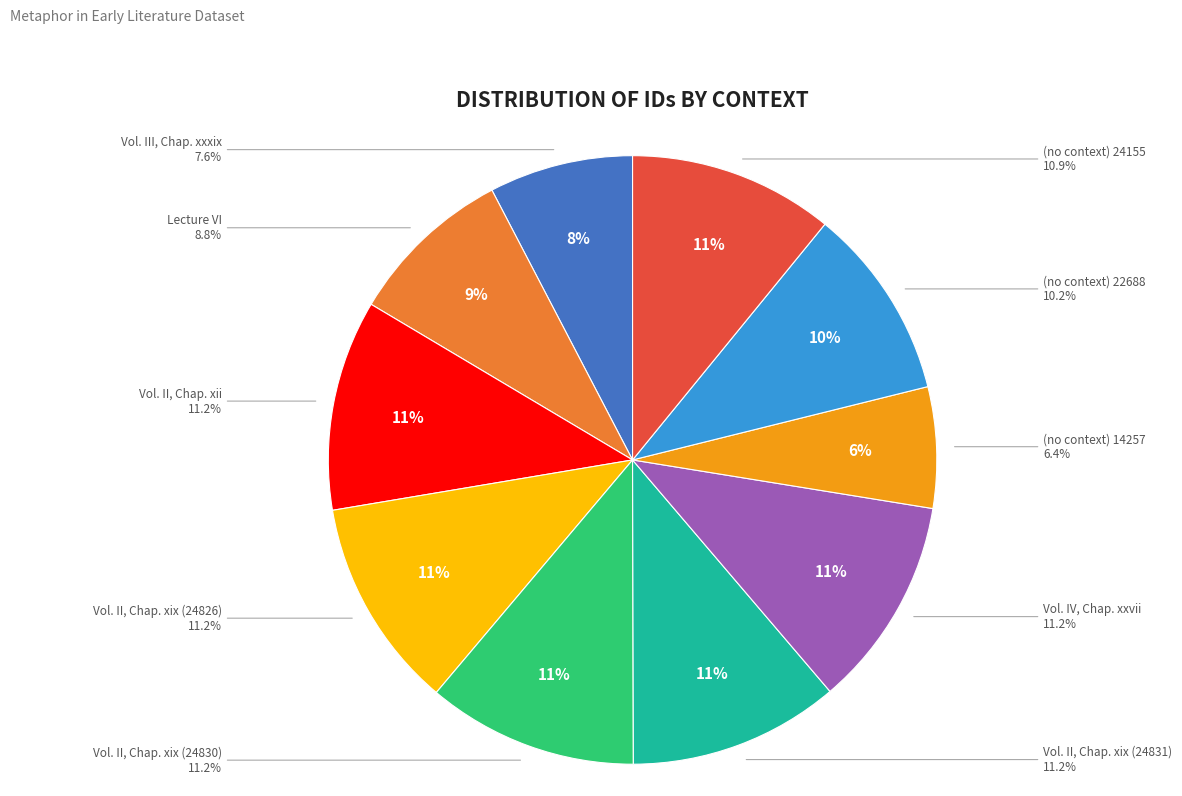

The Lecture VI slice represents 1% of the pie. True or false?

False